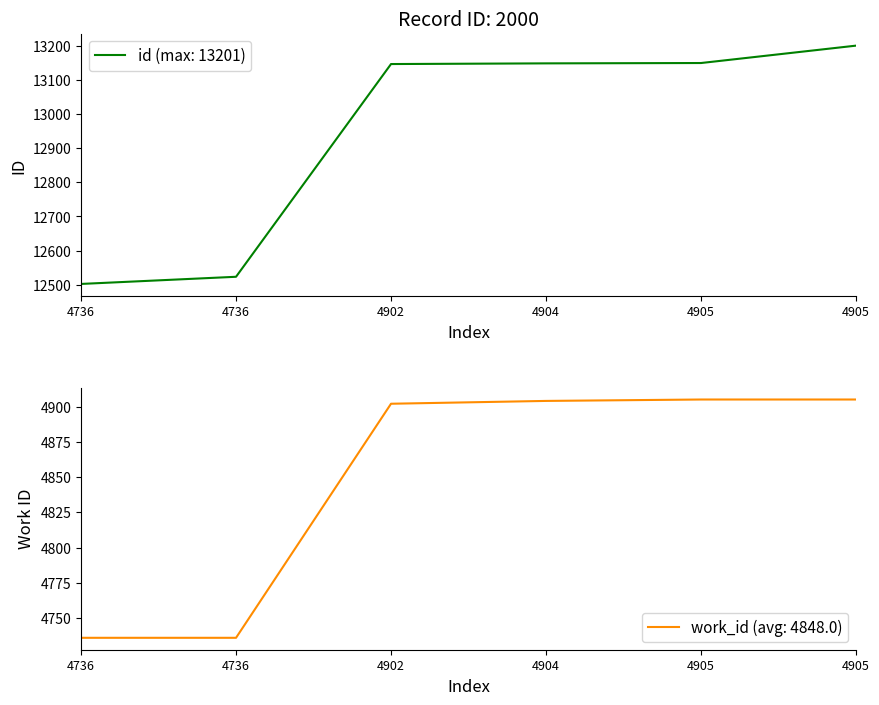

Rank the categories by value from lowest to highest.

4736, 4736, 4902, 4904, 4905, 4905